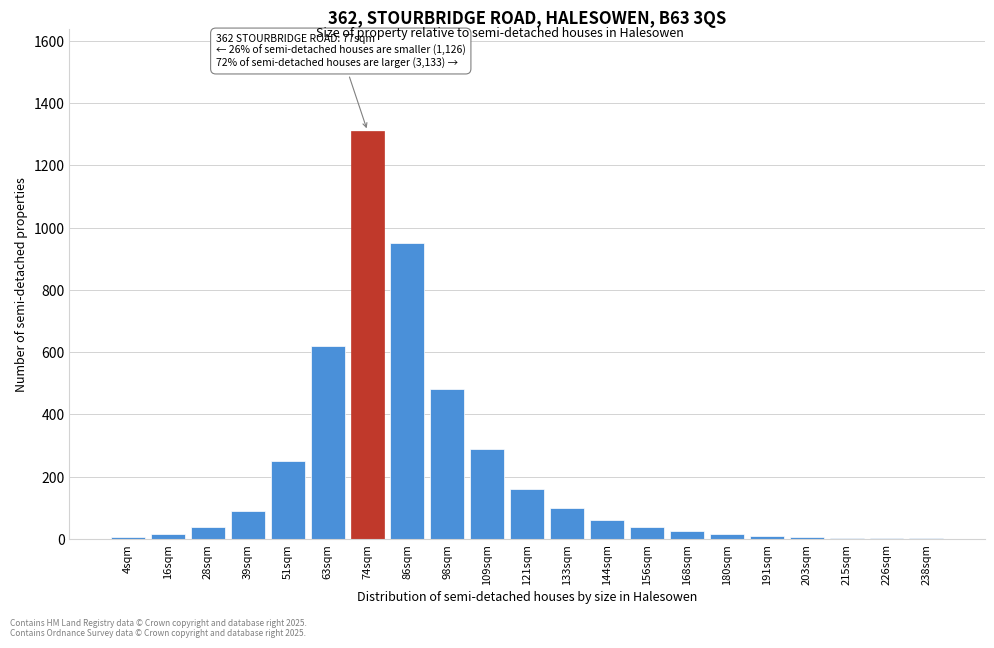

At which category does the chart reach its peak across all series?

74sqm